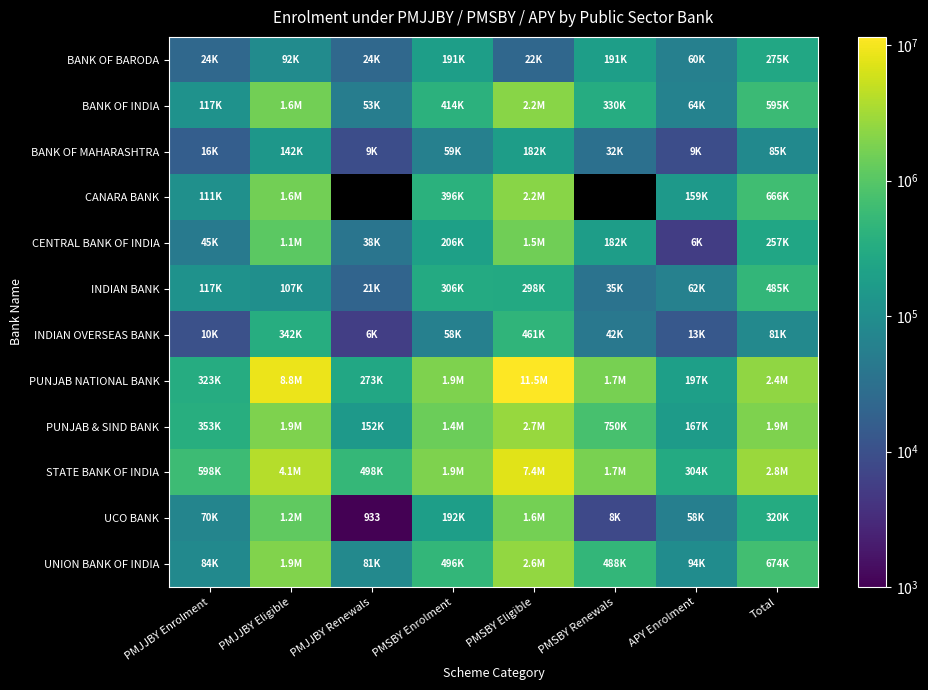

What is the difference between the highest and lowest values at PMJJBY Eligible?

8714541.0